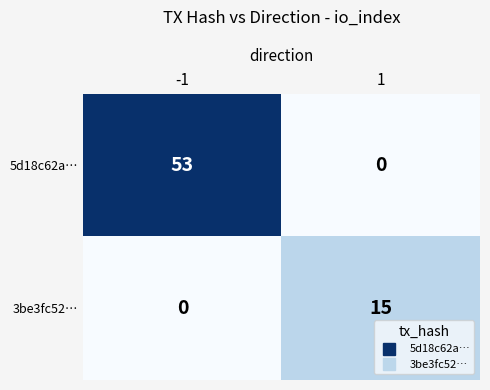

Rank the series by their maximum value, from highest to lowest.

5d18c62a…, 3be3fc52…